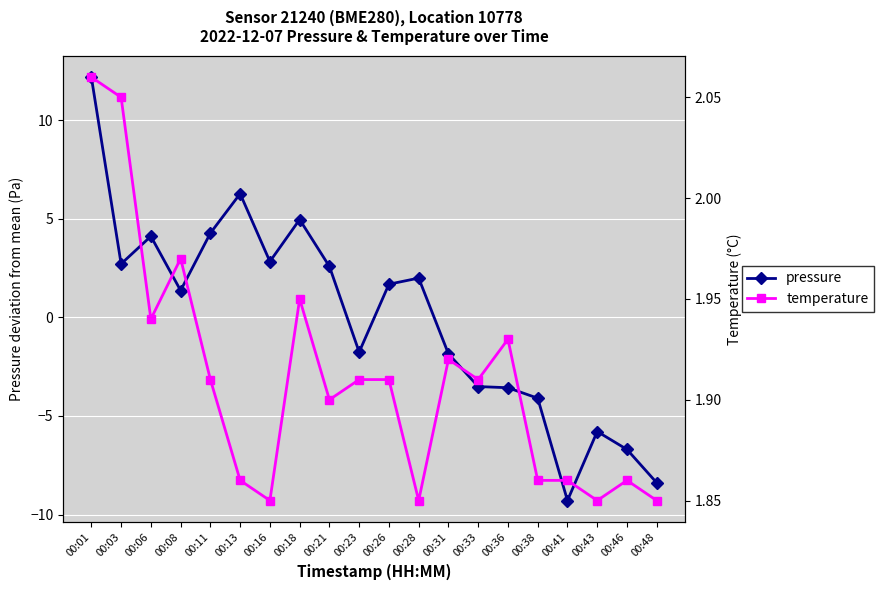

What is the value of the pressure point at the 15th from the left?

-3.6